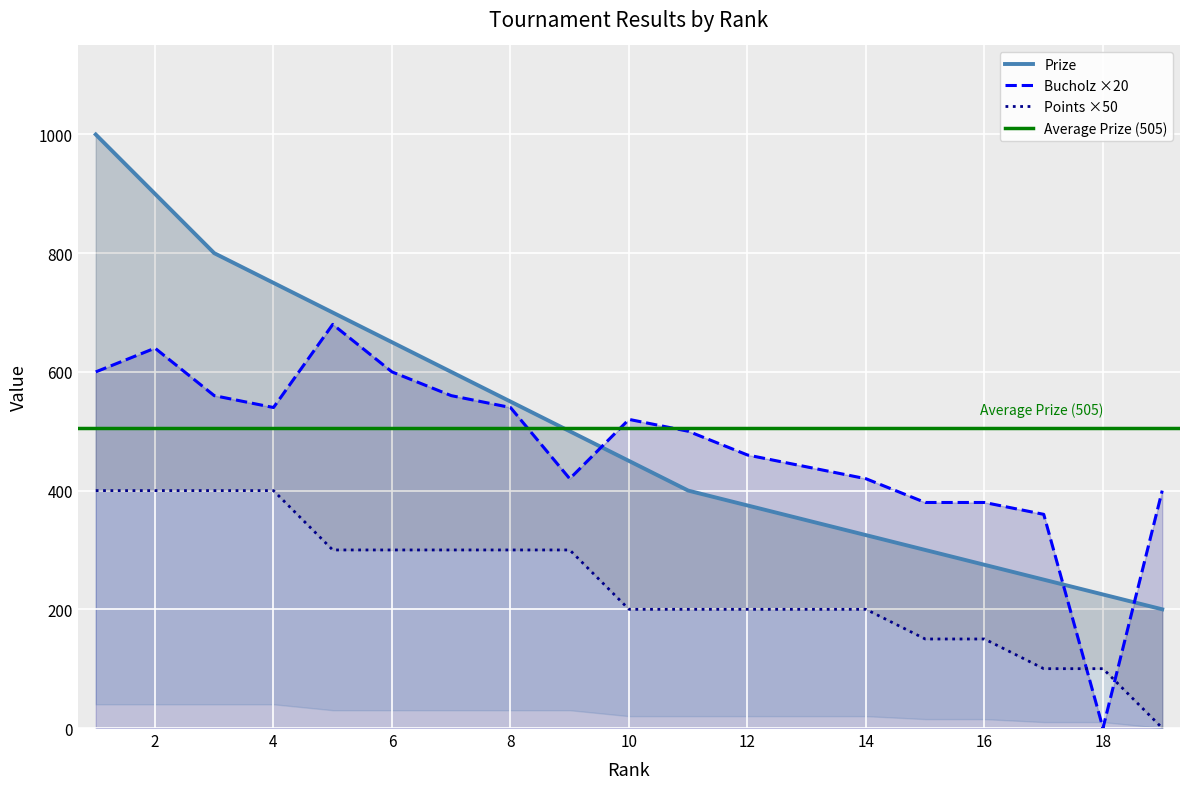

What is the sum of all Points values?

4600